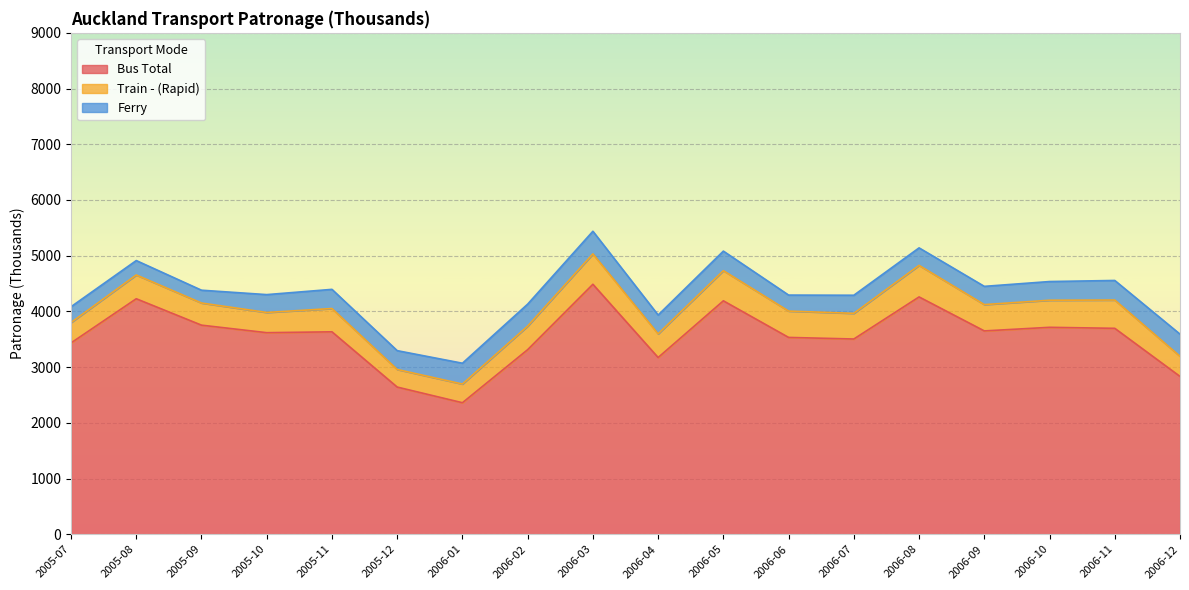

Is it true that Bus Total equals 4932.1 at 2005-11?

False